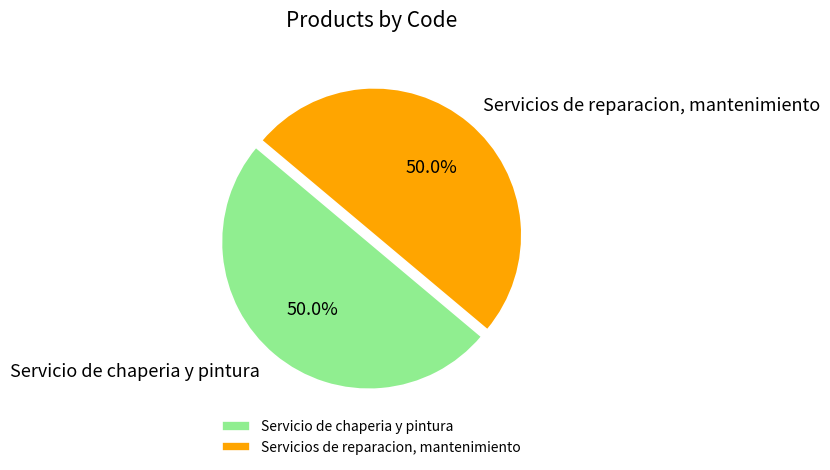

What is the total percentage of Servicios de reparacion, mantenimiento and Servicio de chaperia y pintura?

100.0%